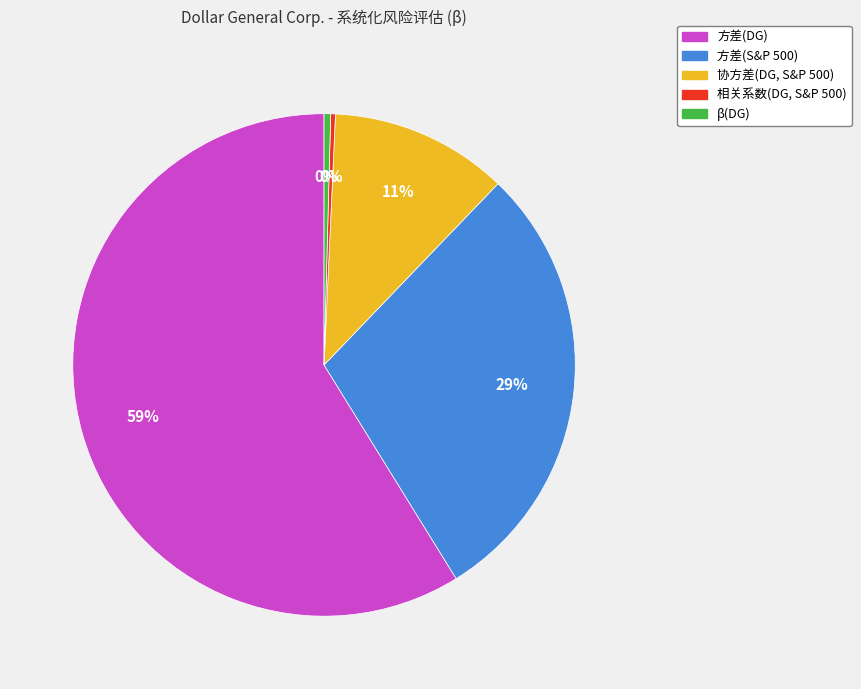

To the nearest percent, what is the difference between the 协方差(DG, S&P 500) and 方差(S&P 500) slice percentages?

18%